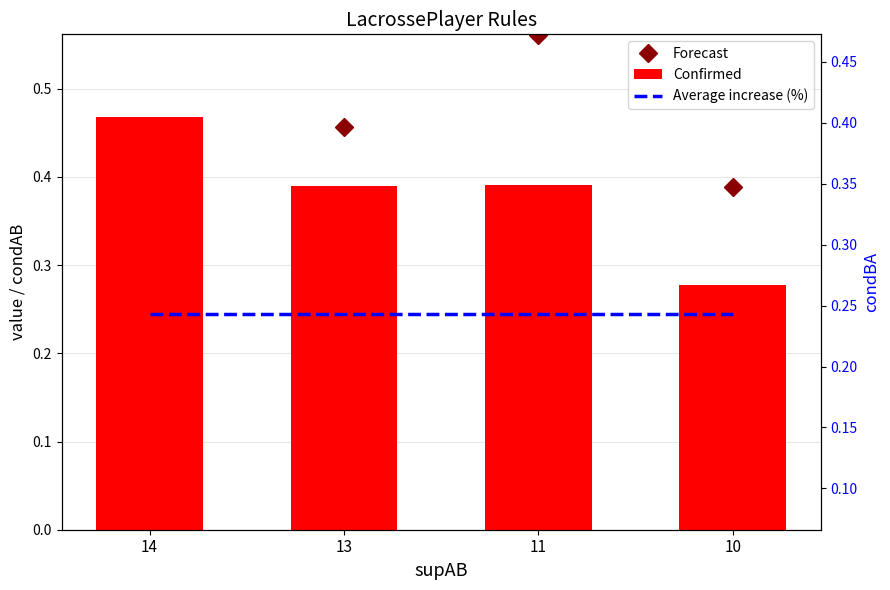

Is it true that Forecast equals 0.1 at 11?

False